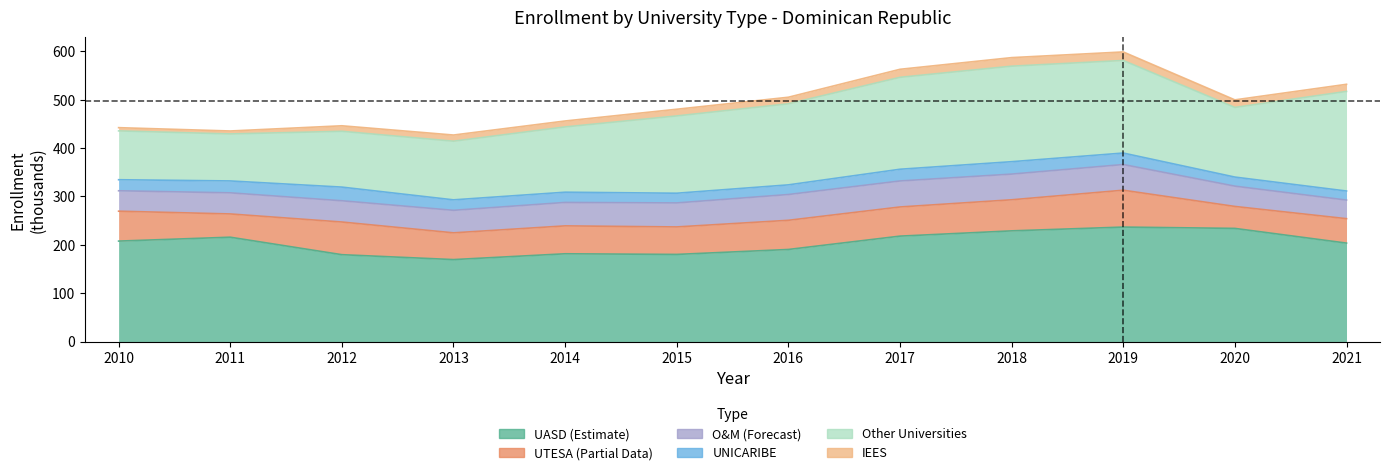

What is the difference between the second highest and minimum values in the Universidades series?

155.1